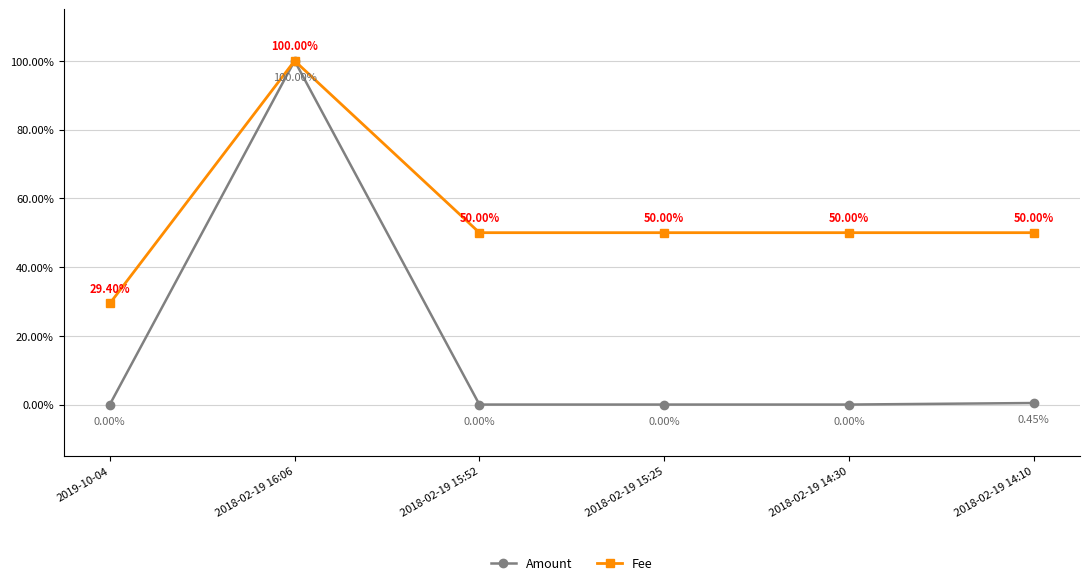

Count the number of categories in the chart.

6